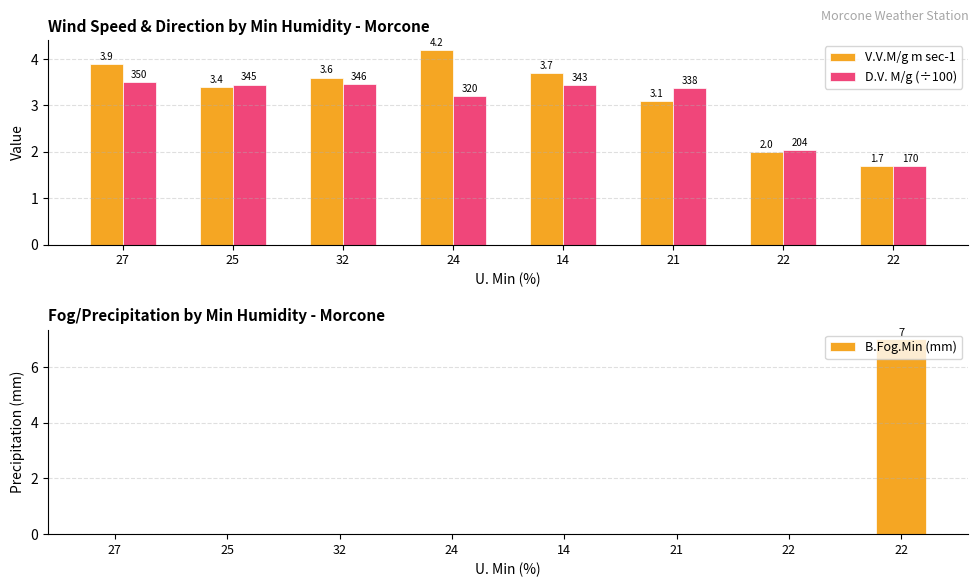

List the labels in order of D.V. M/g (÷100) value, smallest first.

22, 22, 24, 21, 14, 25, 32, 27